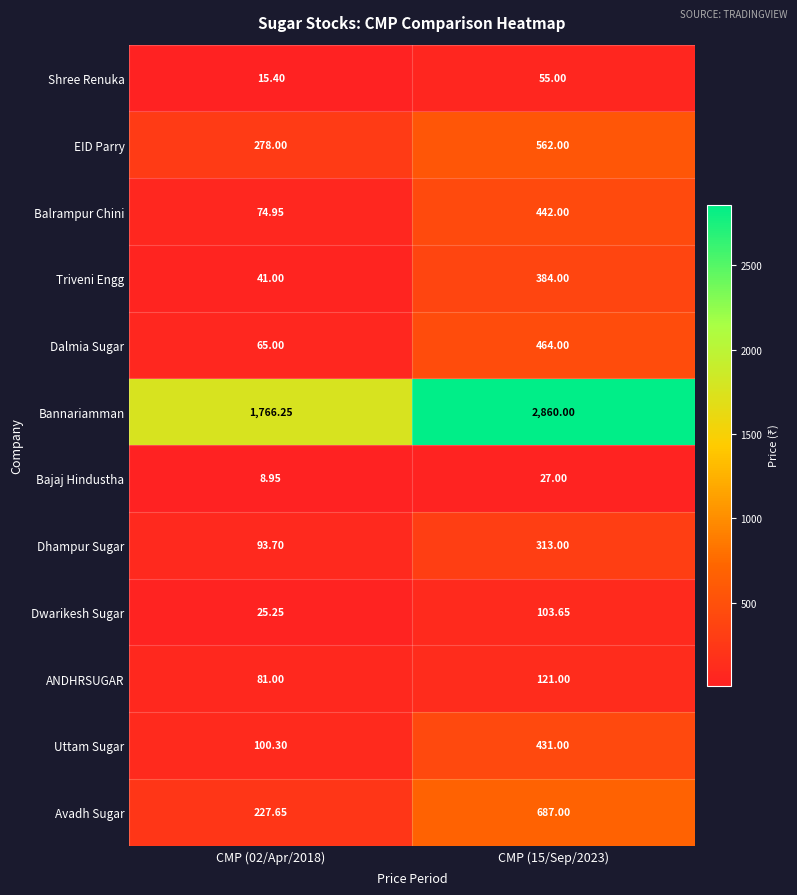

Which series has the widest spread of values?

Bannariamman